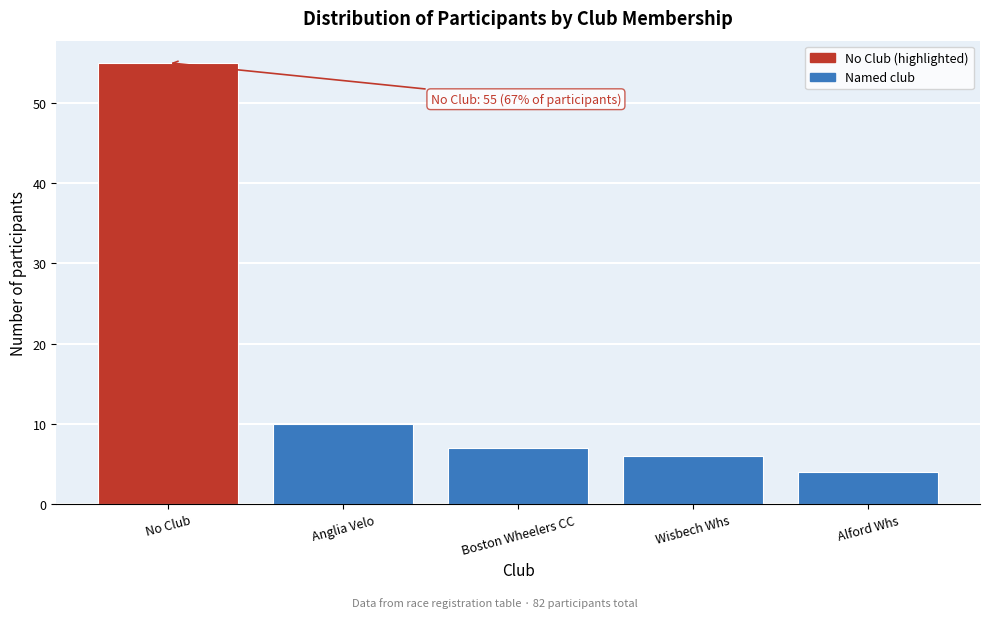

Reading left to right, transcribe all the data shown in this chart.

55	10	7	6	4